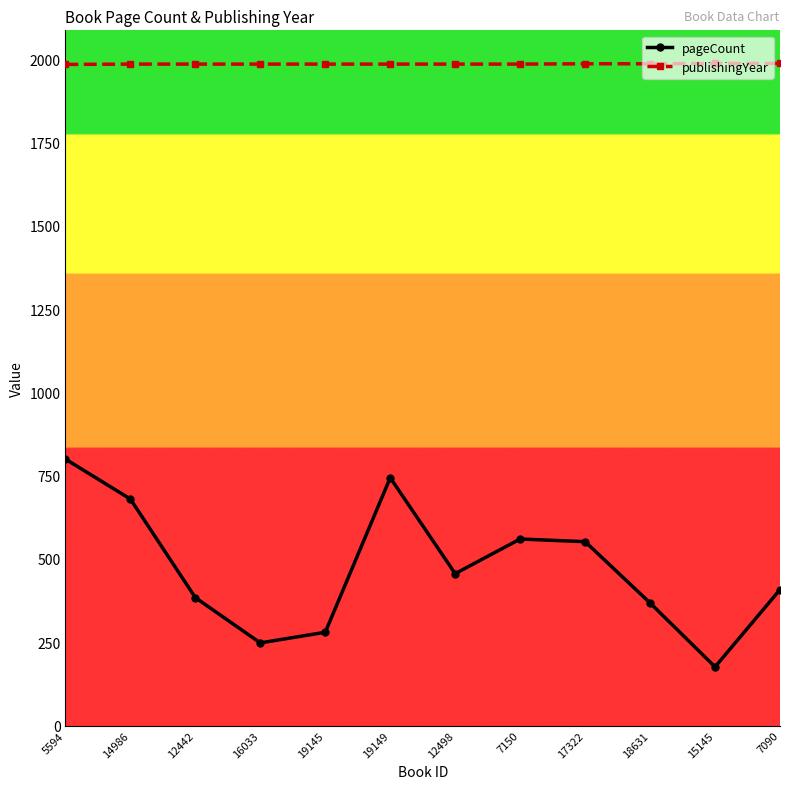

What is the difference between the highest and lowest values at 17322?

1435